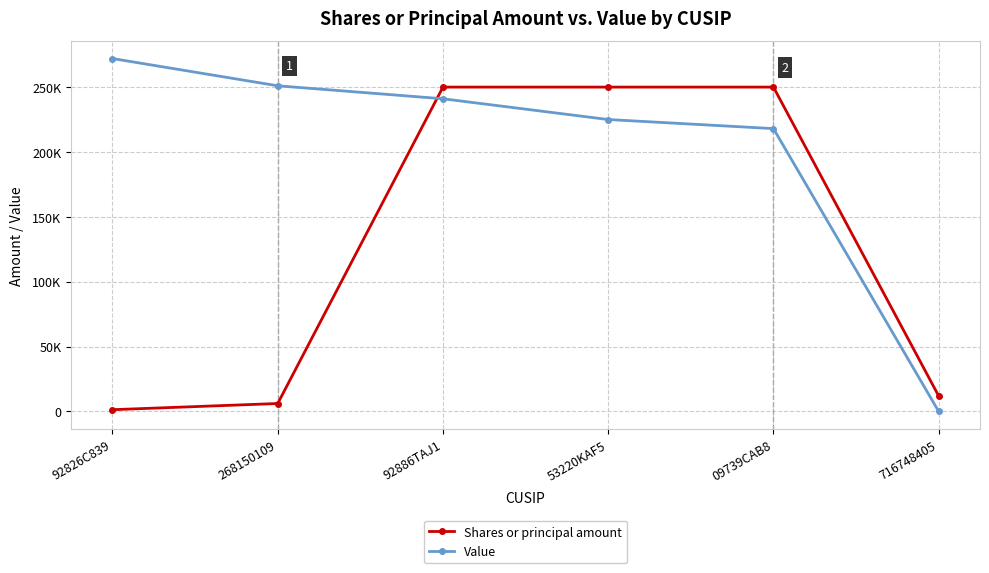

At 92886TAJ1, list the series in order from largest to smallest.

Shares or principal amount, Value